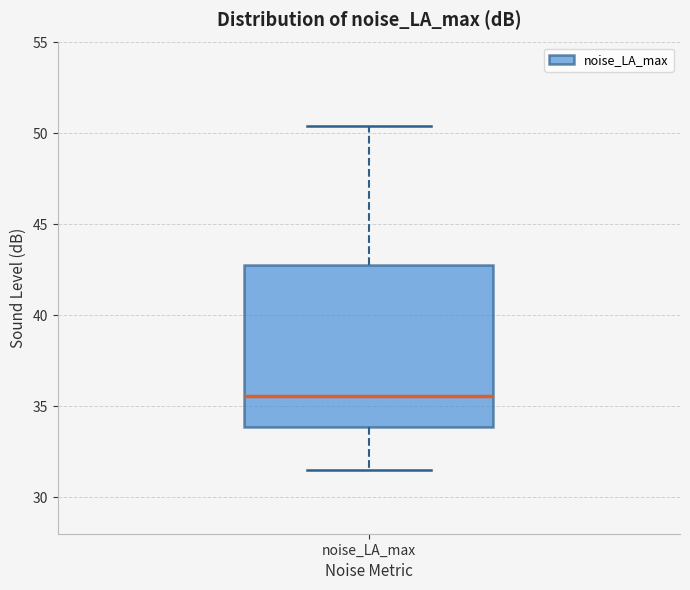

Read this box plot against the y-axis: the position of the median line, the range covered by the box, and the ends of both whiskers. The values are not printed on the chart, so give them approximately, as read against the axis.

median 35.5, box 34.0 to 43.0, whiskers 31.5 to 50.5